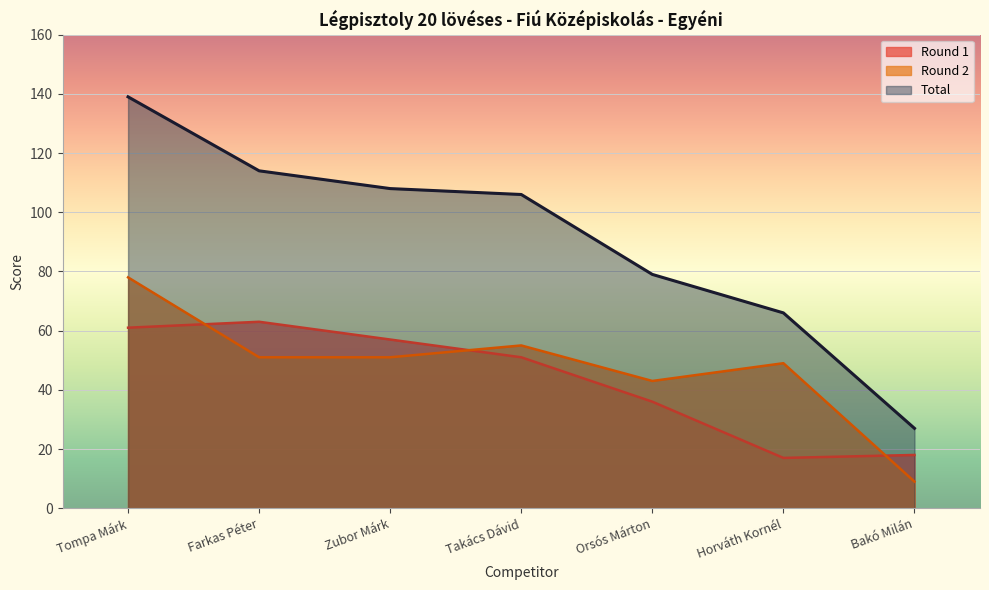

Is it true that Round 1 equals 36 at Orsós Márton?

True